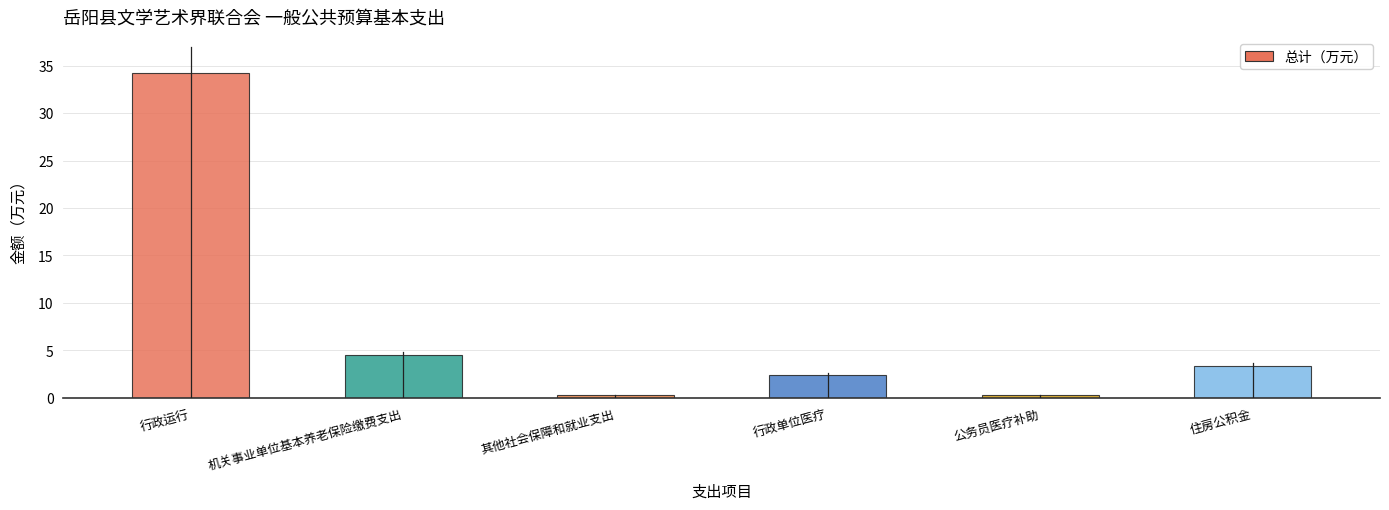

What is the smallest value displayed?

0.3